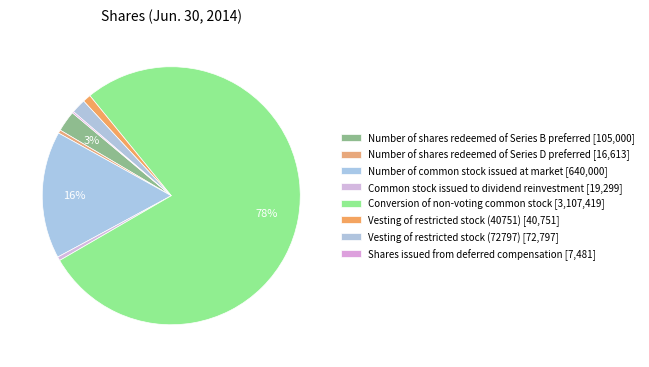

To the nearest percent, what is the difference between the largest and smallest slice percentages?

77%